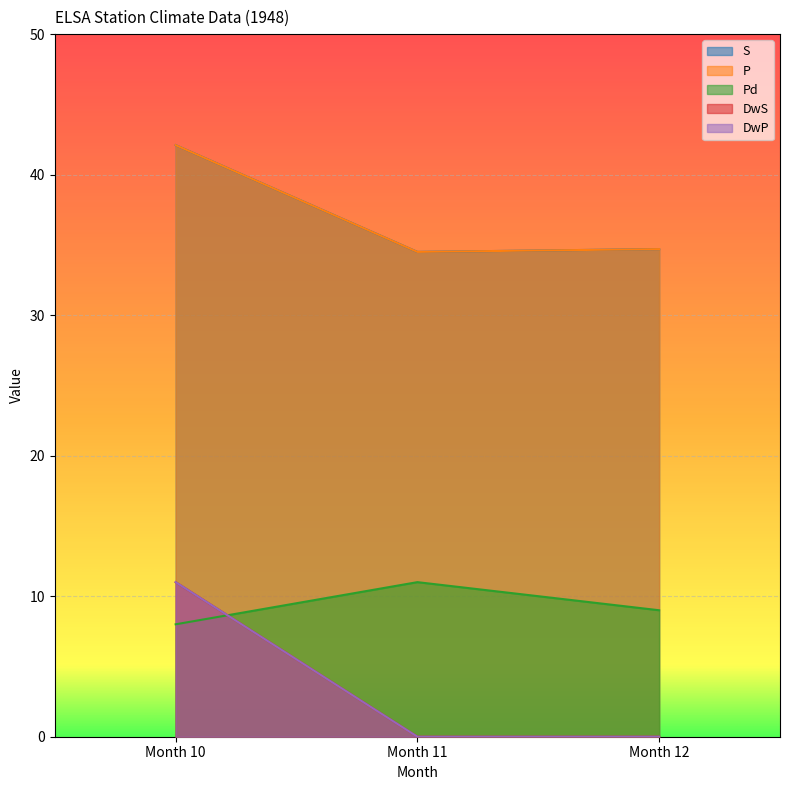

What is the difference between the maximum and minimum values in the Pd series?

3.0